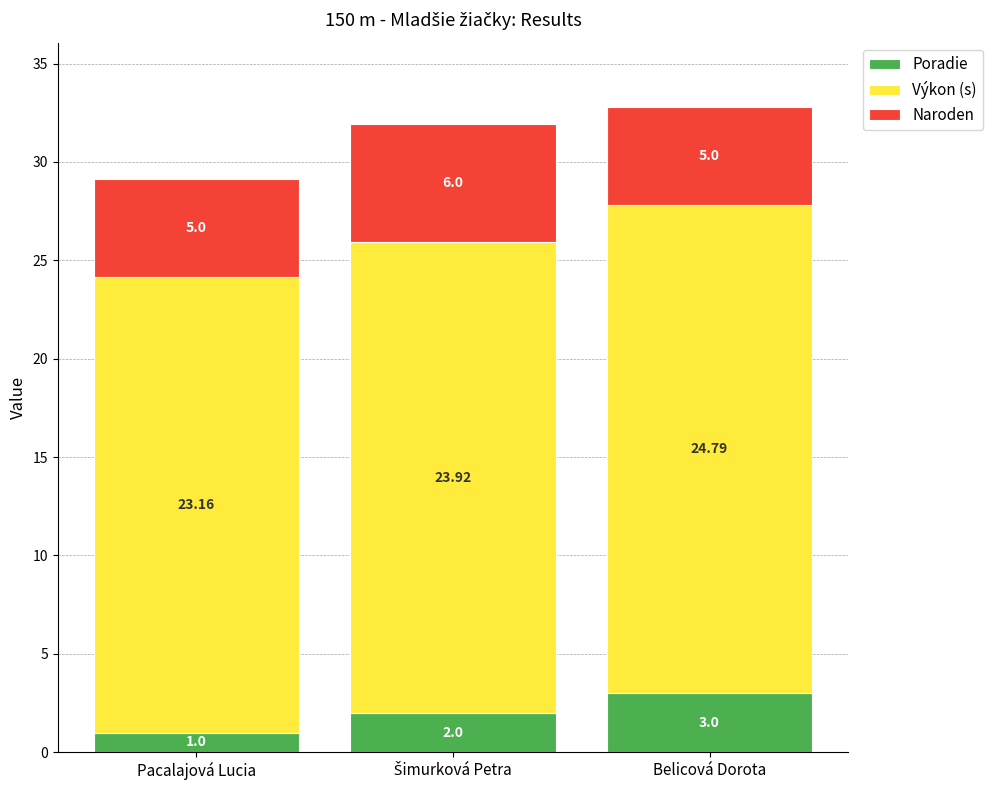

How many series are shown in this chart?

3